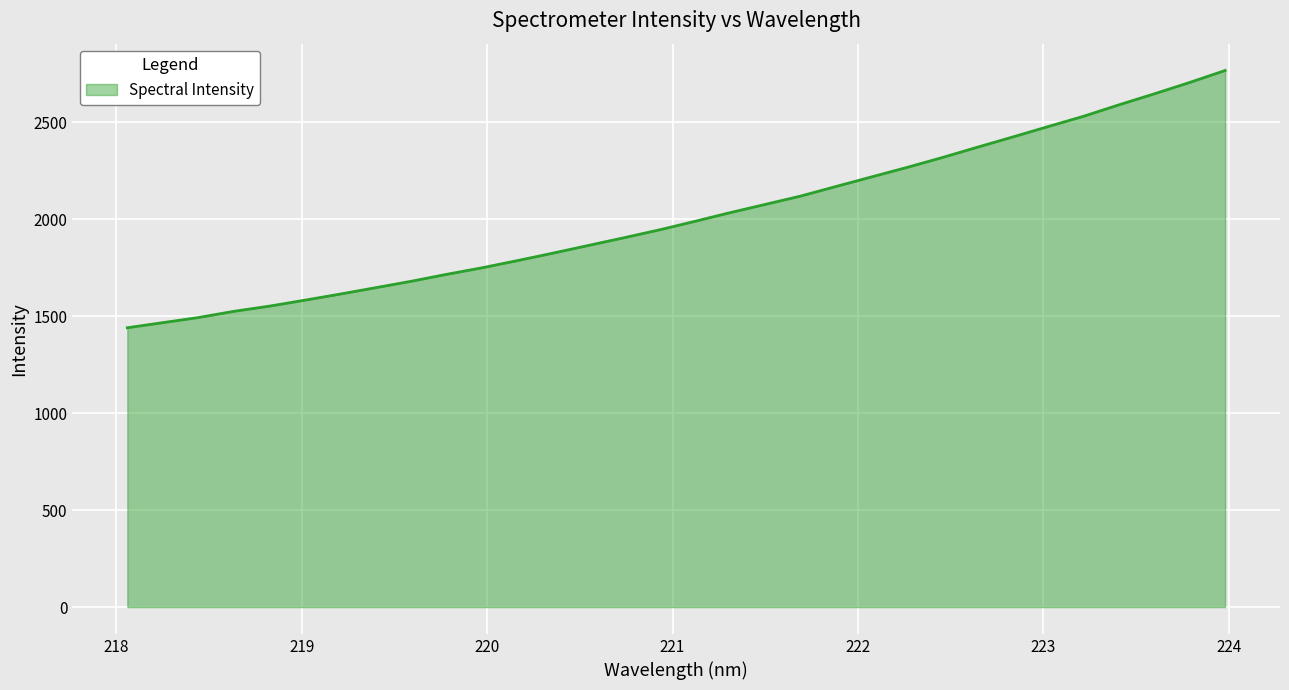

What is the maximum value shown in the chart?

2765.8